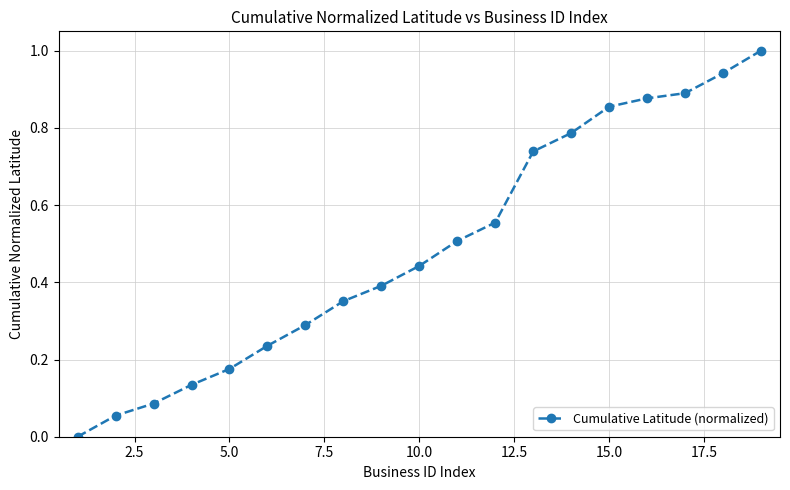

What is the sum of all values?

9.3